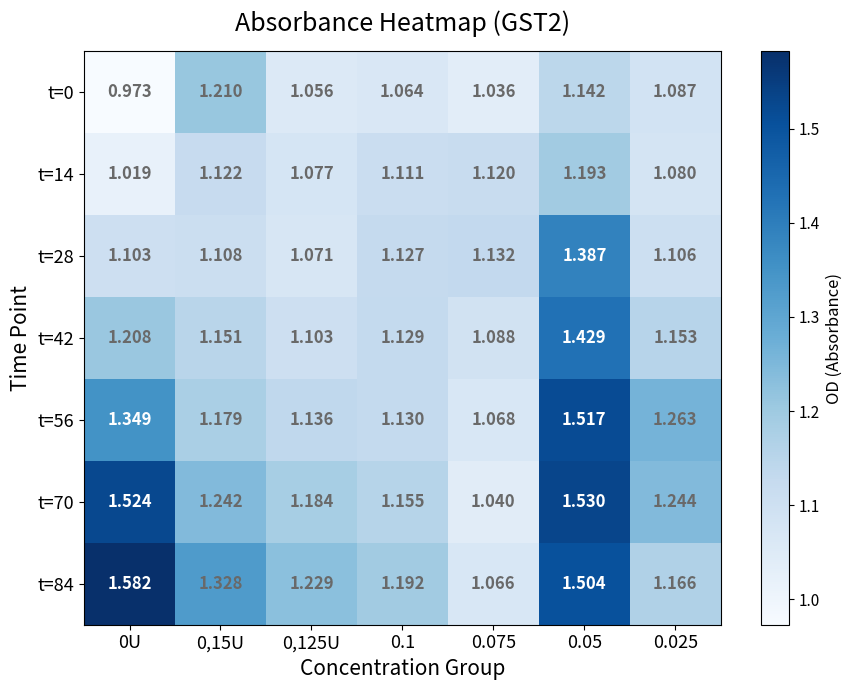

Is the value of t=14 at 0.05 greater than the value of t=0 at 0.075?

Yes